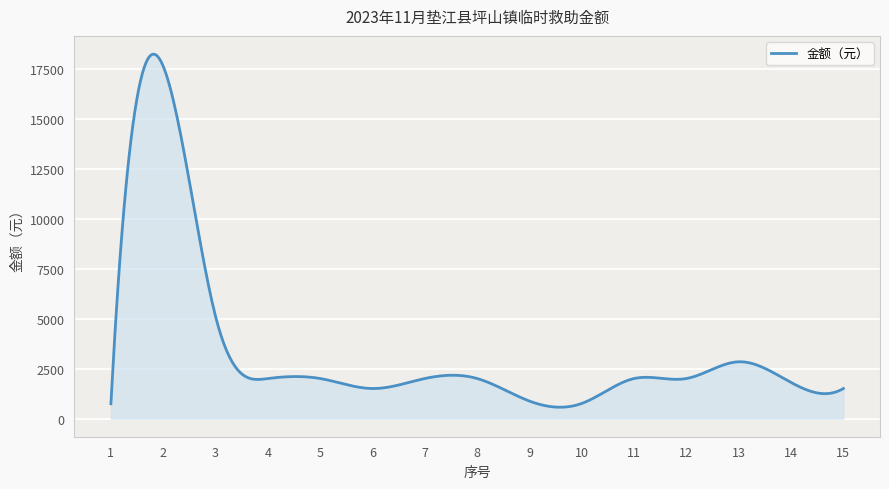

What is the difference between the maximum and minimum values?

17664.2